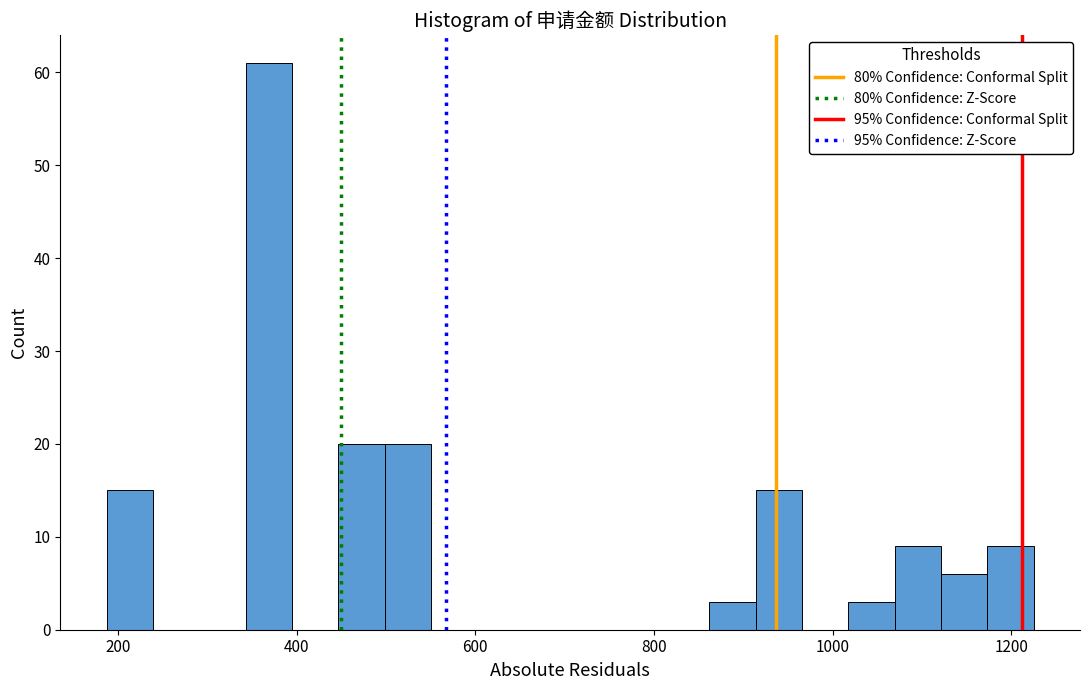

Read against the x-axis, roughly where is the centre of the tallest bar?

360